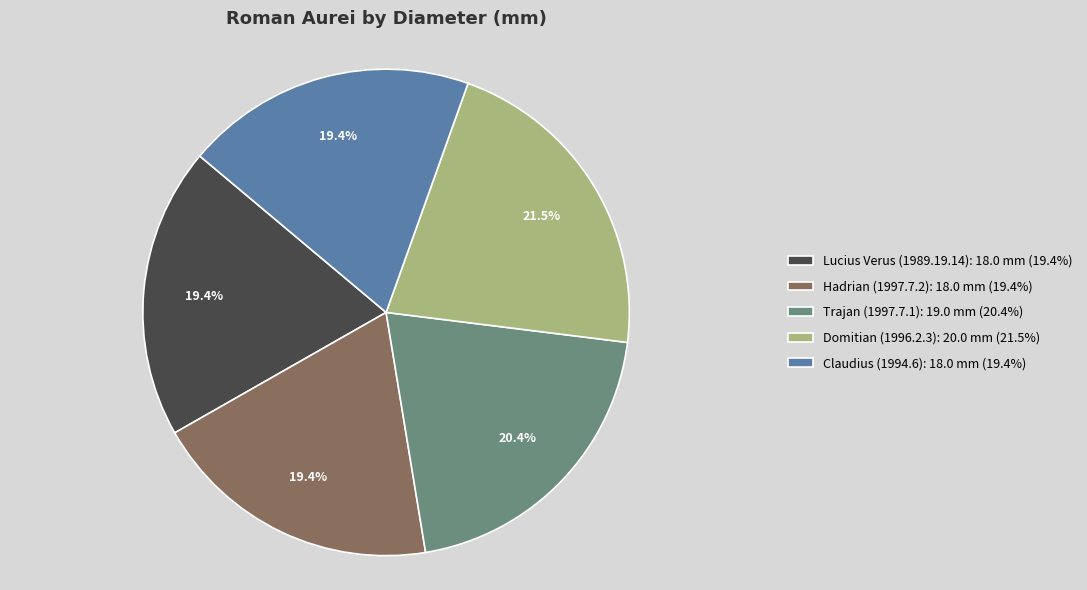

Which category has the biggest portion of the pie?

Domitian (1996.2.3)